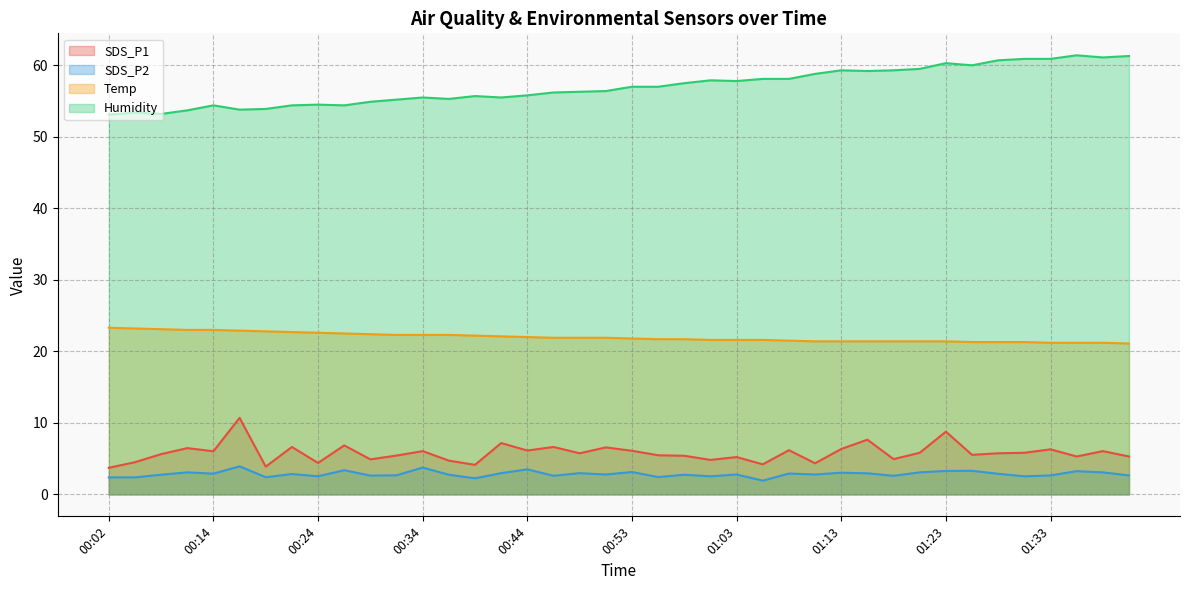

What is the total value across all series at 01:40?

90.3